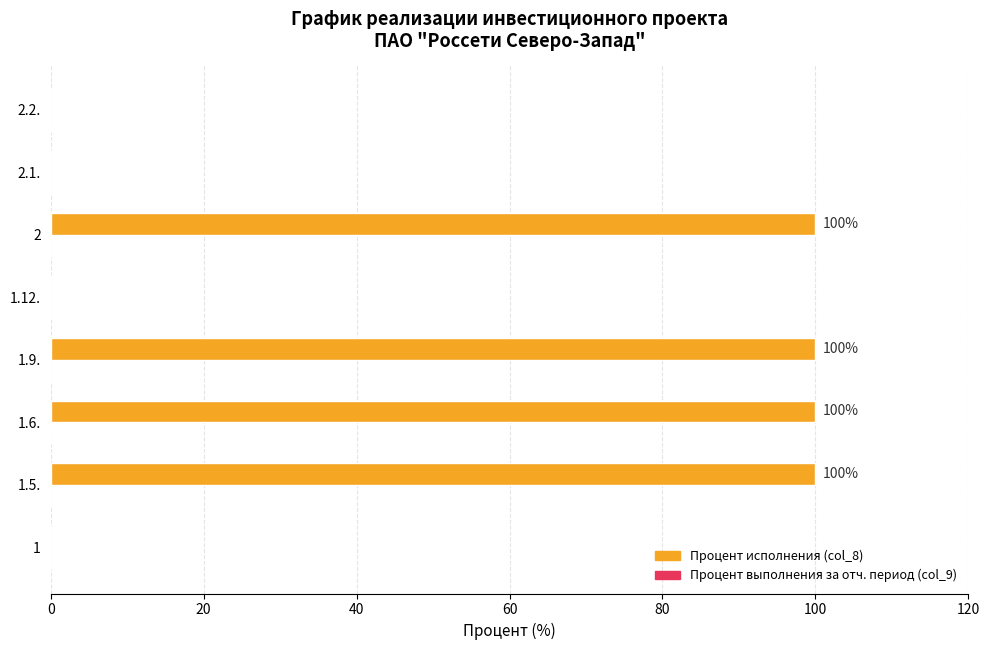

Are the bars horizontal?

Yes